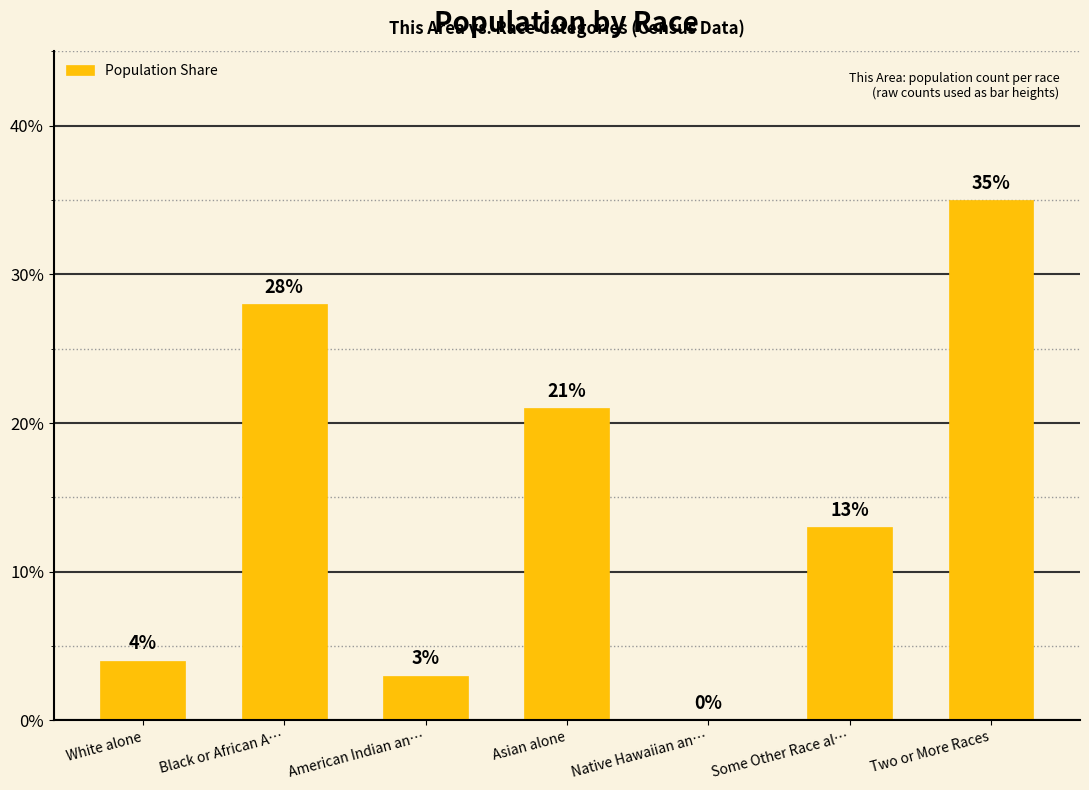

The value at White alone is 4. True or false?

True